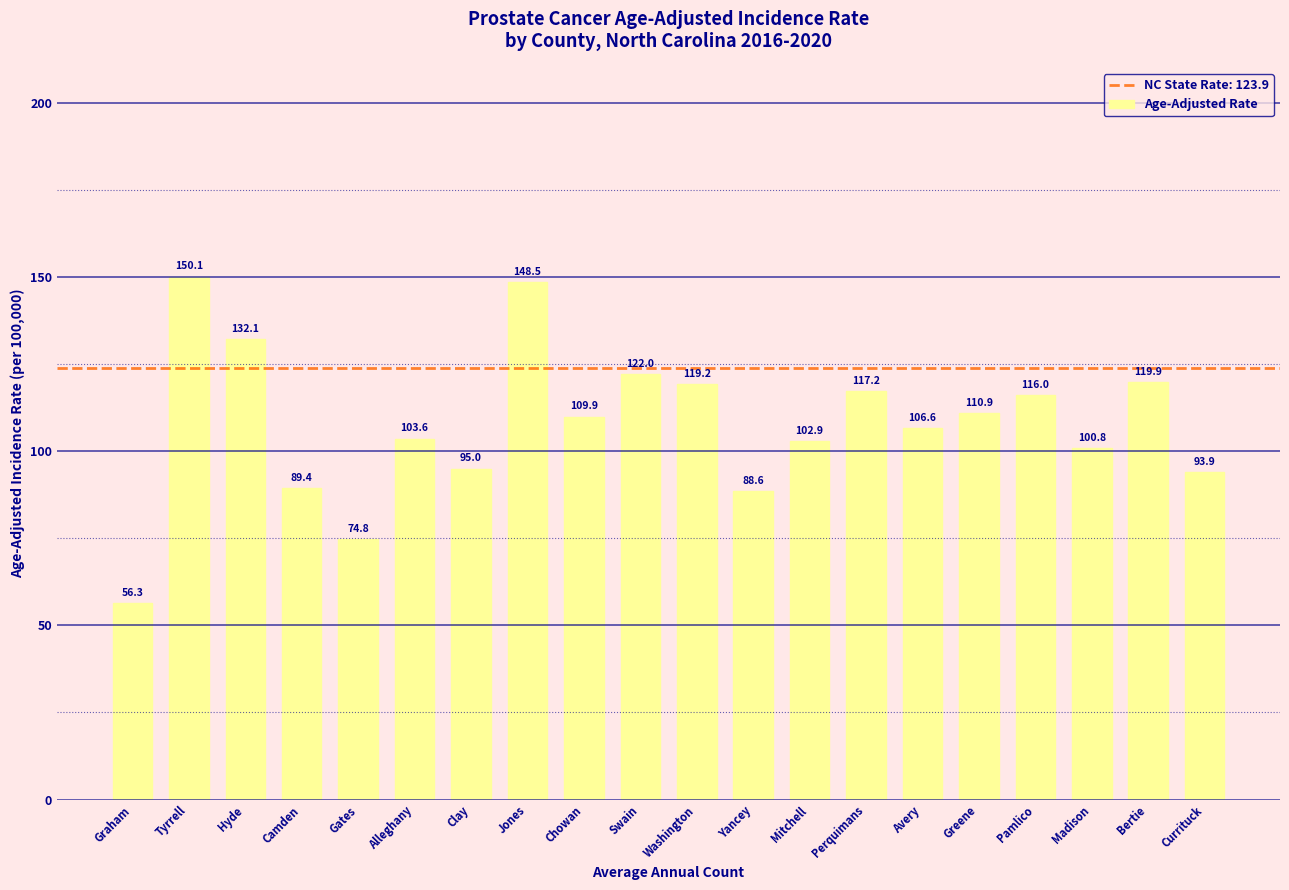

What position from the right is Tyrrell?

19